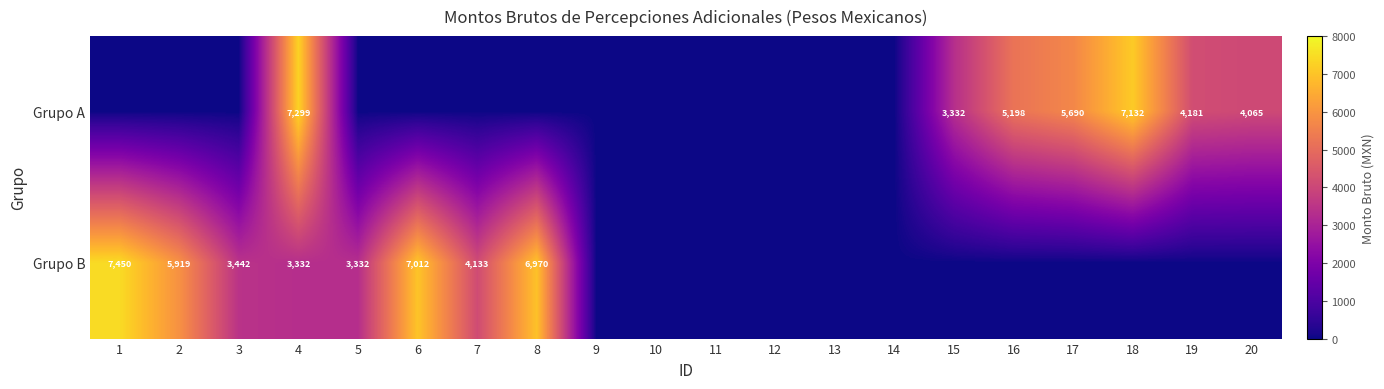

True or false: Grupo A has a value of 5690 at 17.

True